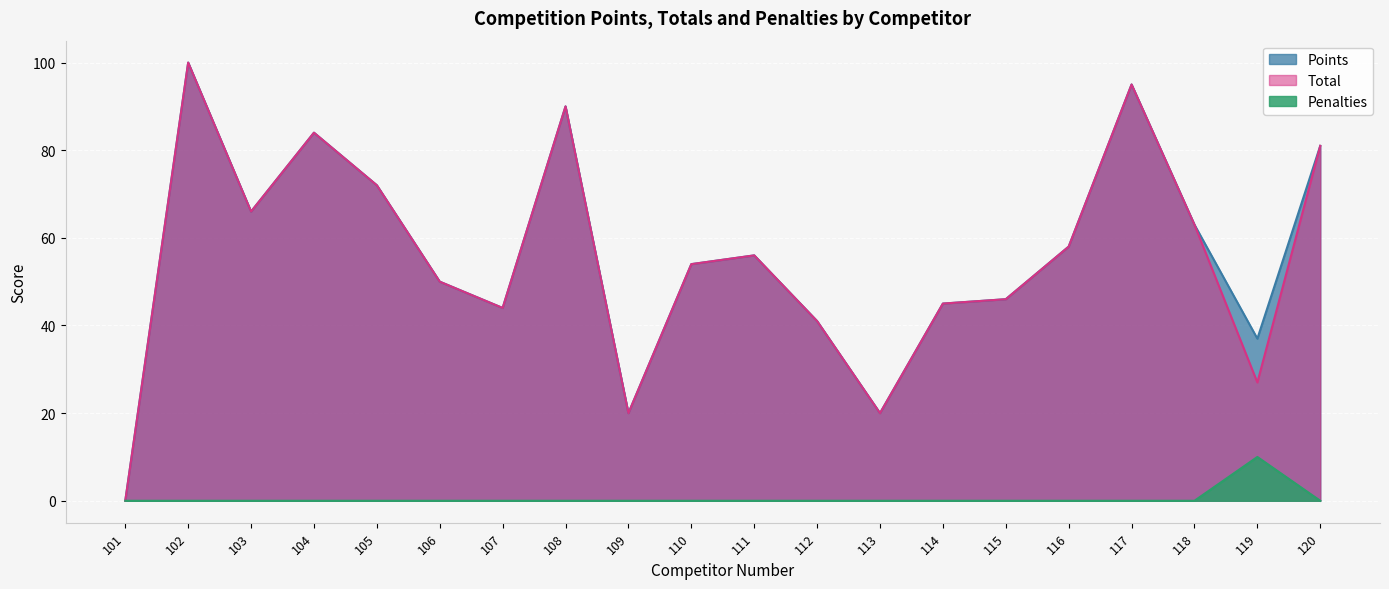

The value of Total at 118 is 63. True or false?

True